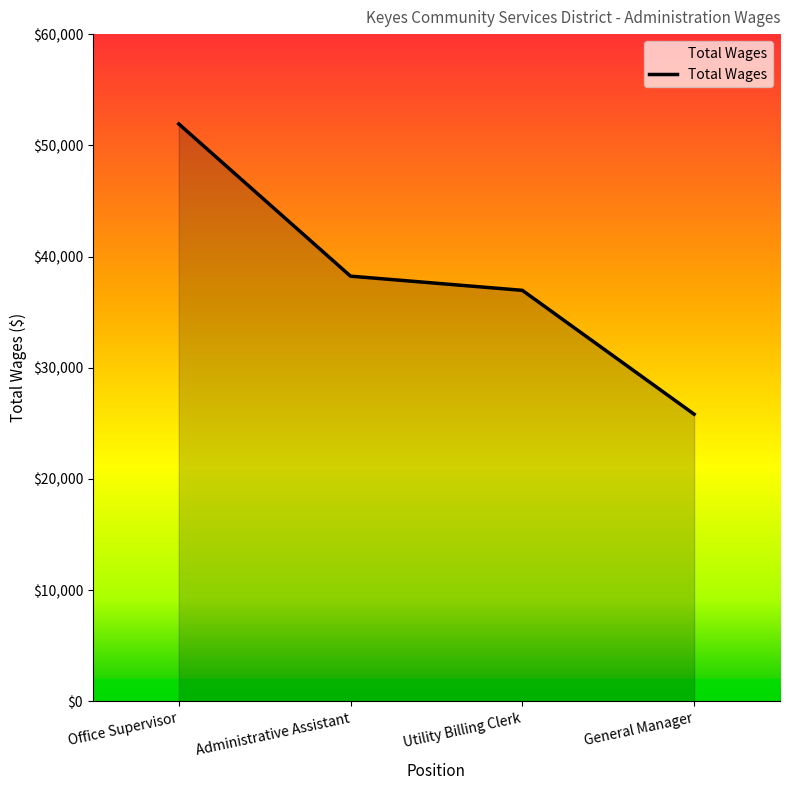

What value does the data have at Office Supervisor?

51926